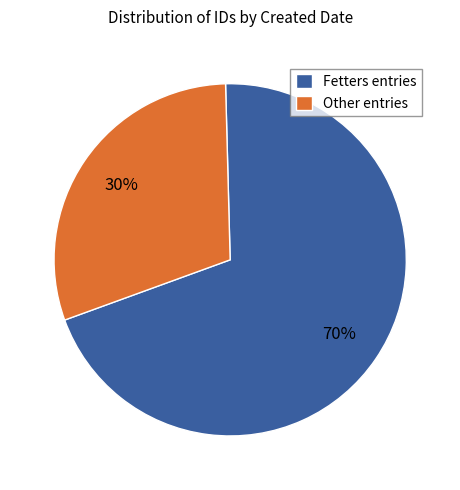

What percentage is the Fetters entries slice, to the nearest percent?

70%